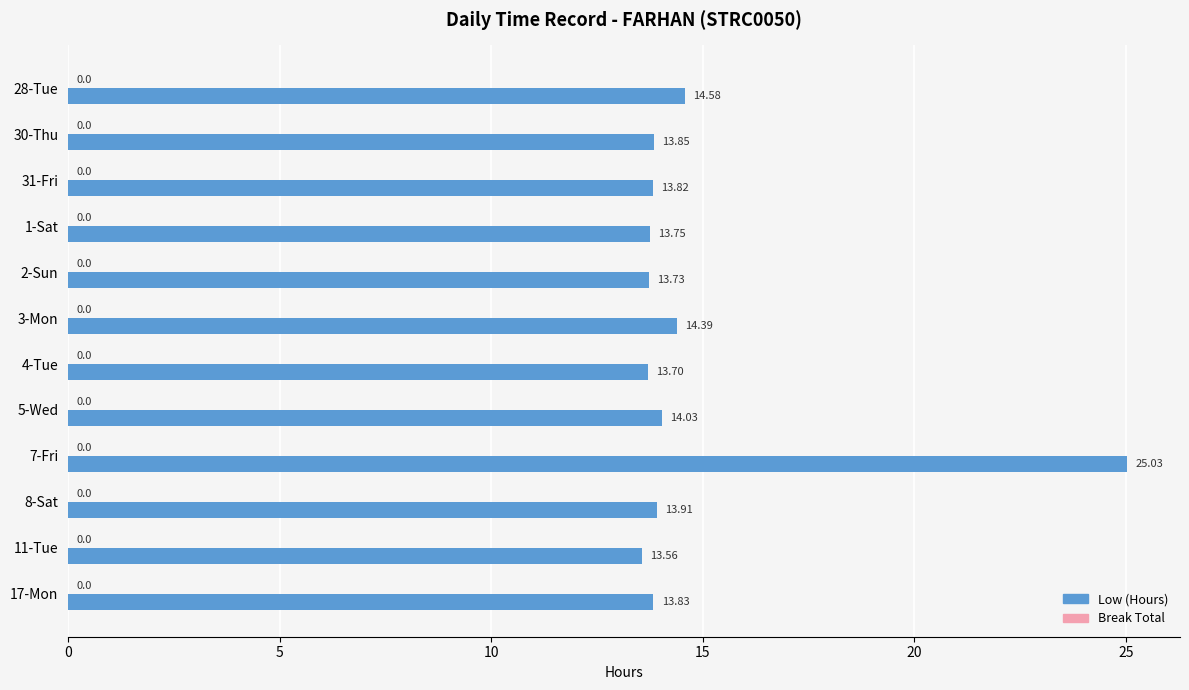

Approximately how many times larger is the value at 2-Sun compared to 8-Sat?

1.0